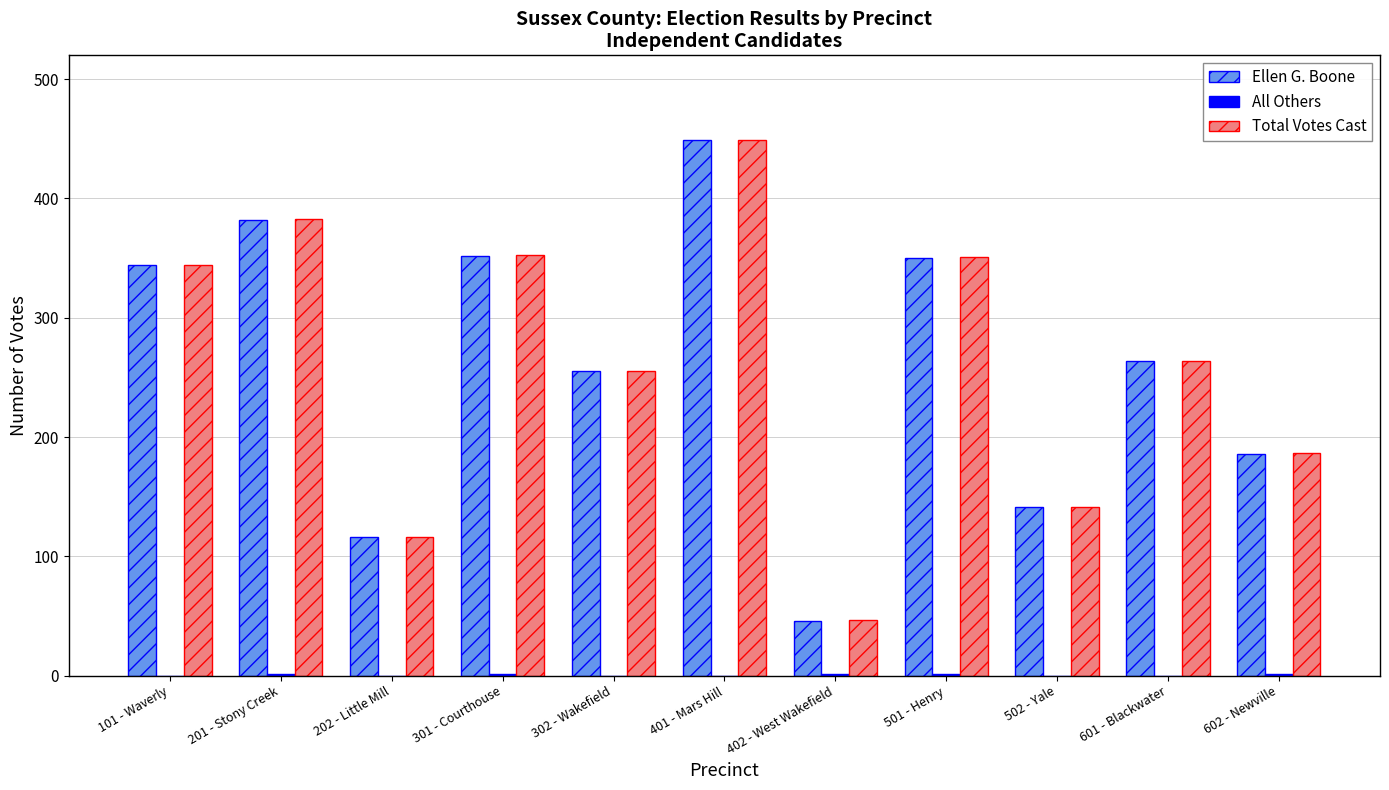

True or false: Total Votes Cast has a value of 100 at 602 - Newville.

False